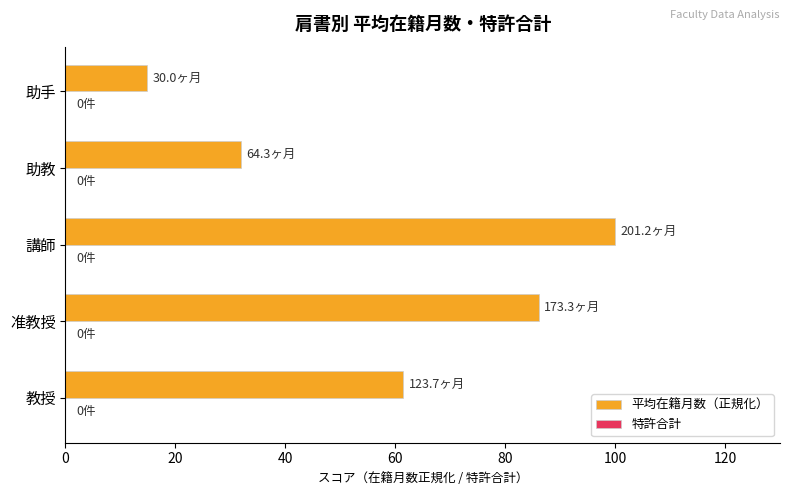

What is the difference between the maximum and minimum values?

85.1